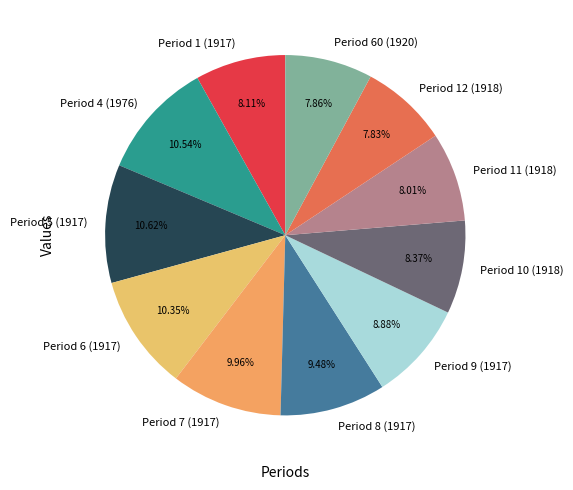

Is there a majority slice in this chart?

No